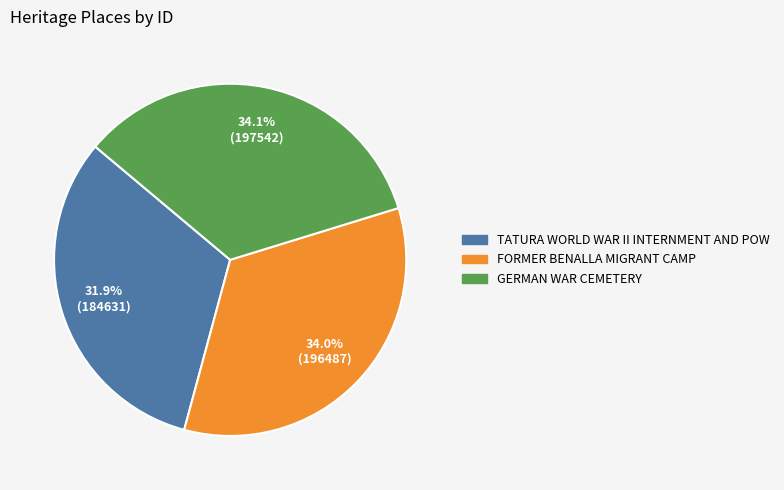

To the nearest percent, what is the difference between the largest and smallest slice percentages?

2%